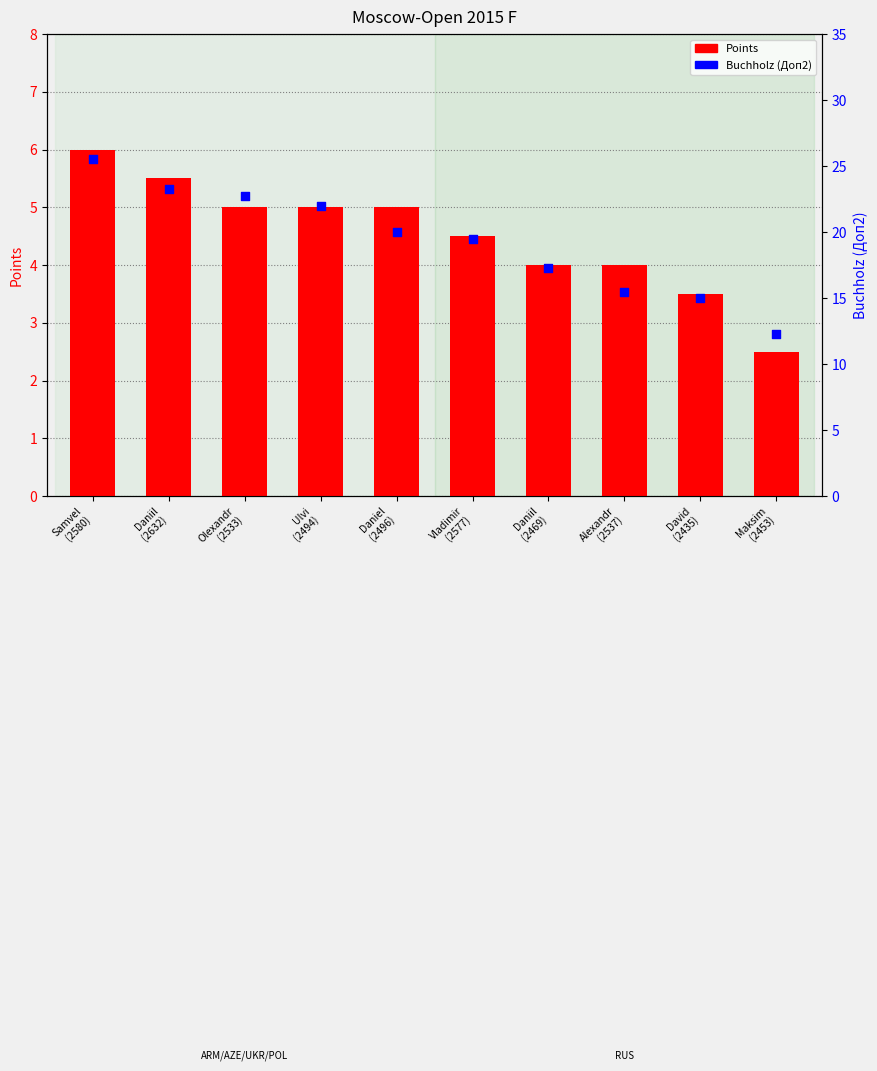

Is the value of Points at Olexandr
(2533) greater than the value of Buchholz (Doп2) at Daniel
(2496)?

No